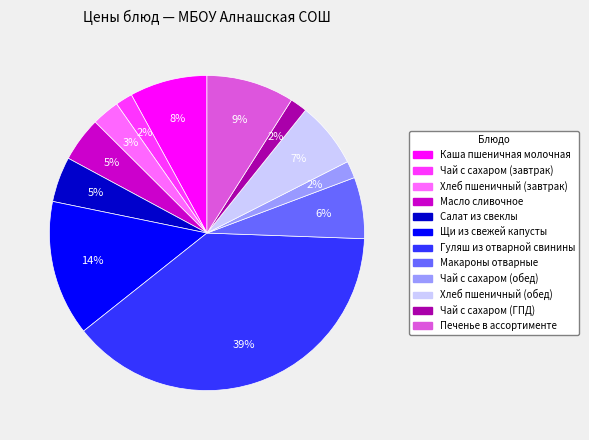

What is the largest slice in the pie chart?

Гуляш из отварной свинины